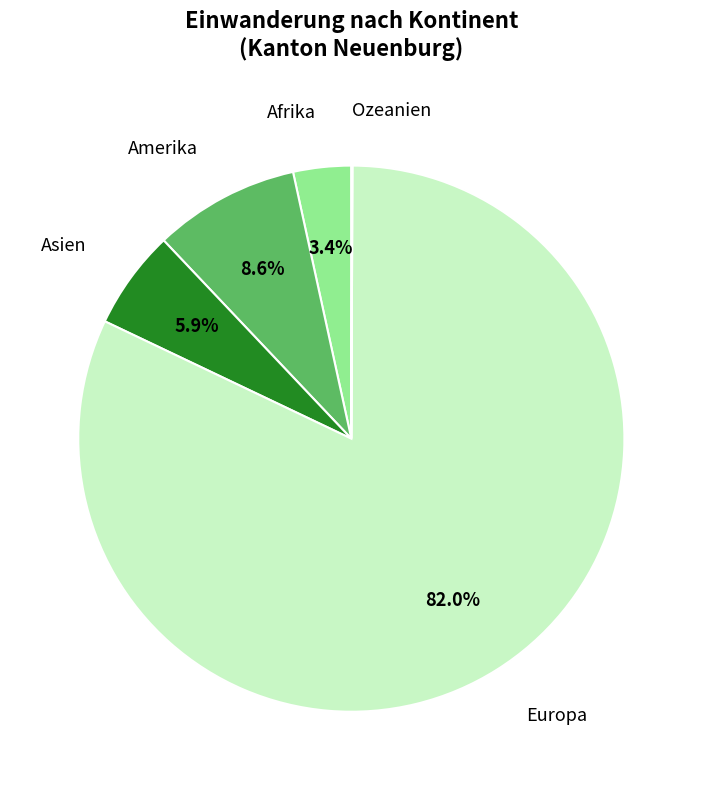

Which slice represents more than half of the pie?

Europa